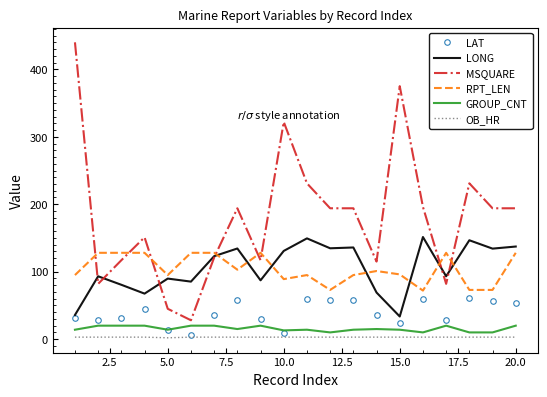

True or false: LONG and OB_HR cross at least once.

False